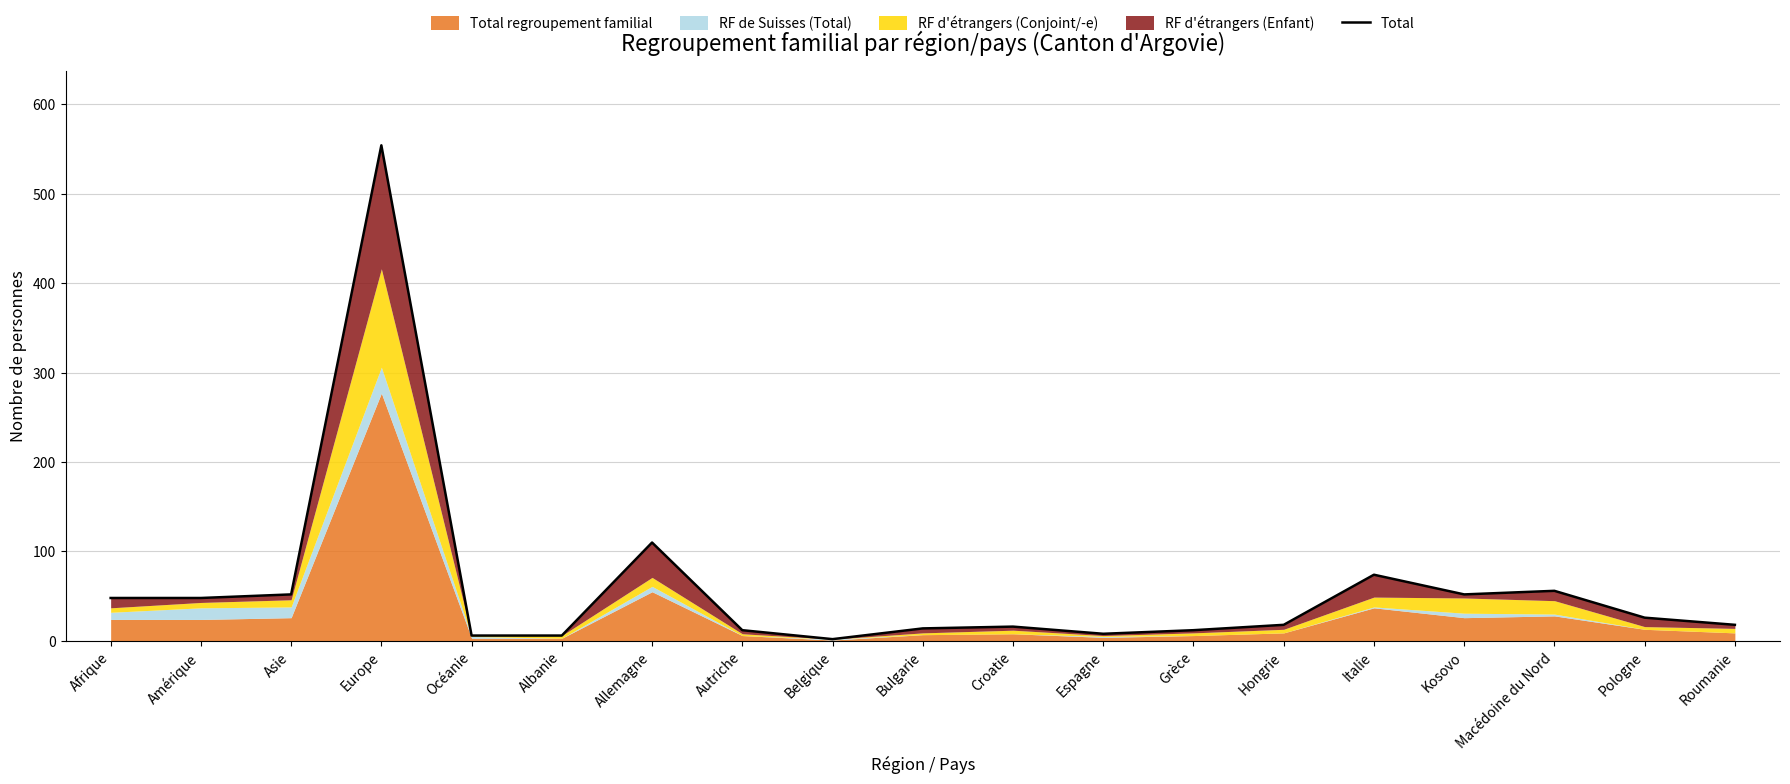

The value at Belgique is 2. True or false?

True